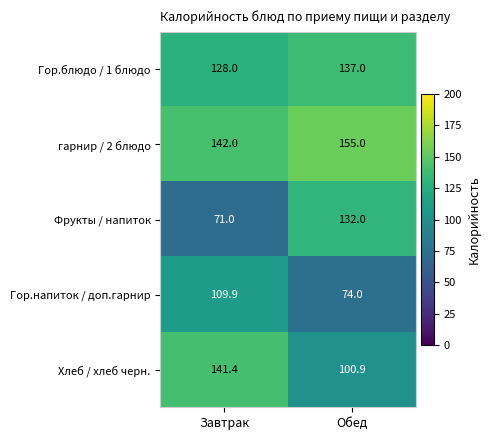

Which series has the largest total across all categories?

гарнир / 2 блюдо